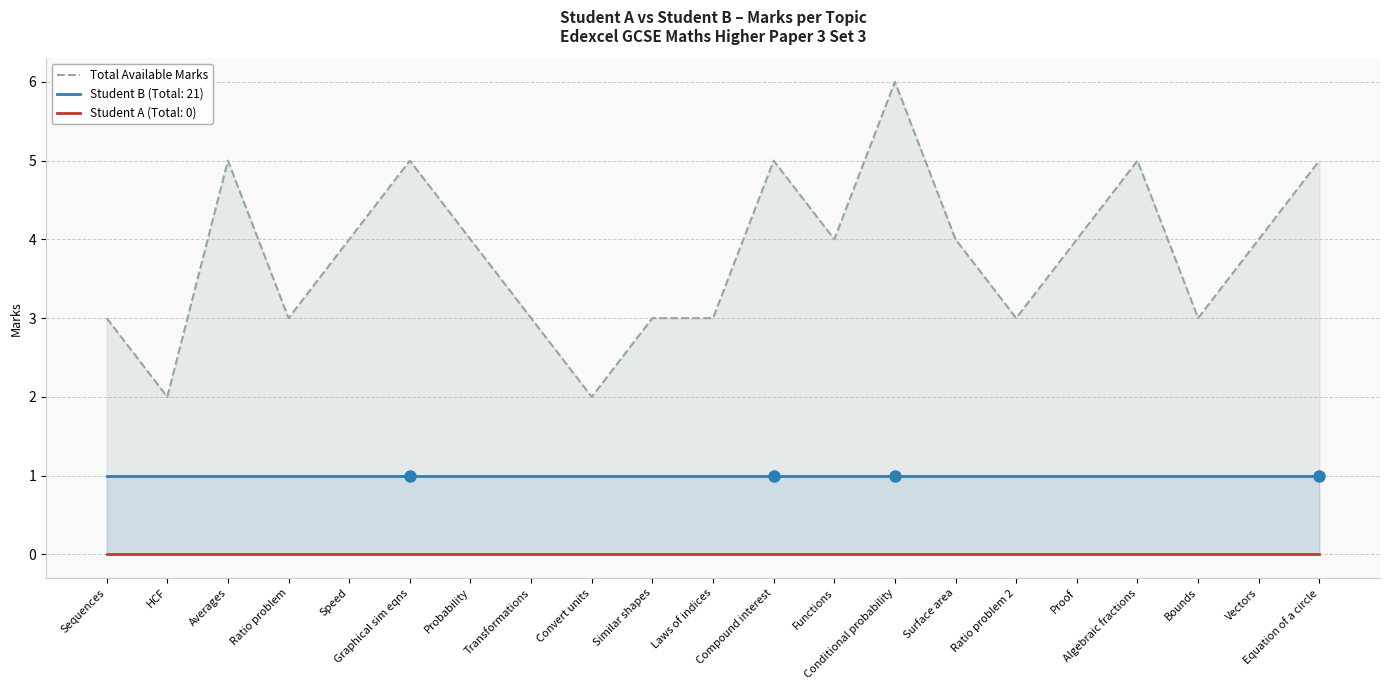

Rank the categories by value from highest to lowest.

Conditional probability, Averages, Graphical sim eqns, Compound interest, Algebraic fractions, Equation of a circle, Speed, Probability, Functions, Surface area, Proof, Vectors, Sequences, Ratio problem, Transformations, Similar shapes, Laws of indices, Ratio problem 2, Bounds, HCF, Convert units